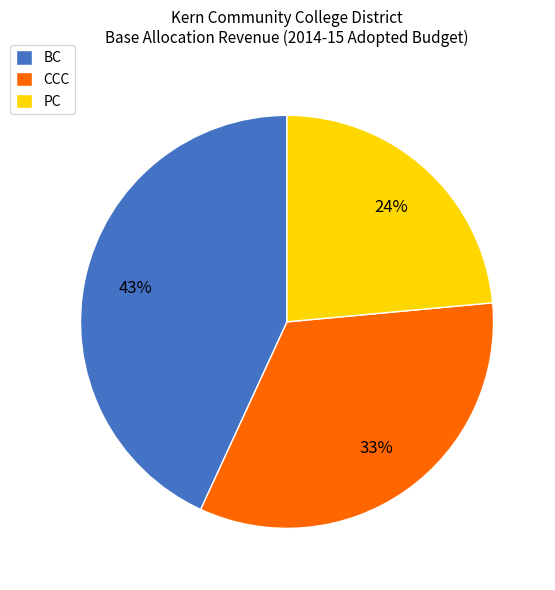

To the nearest percent, what percentage of the pie is PC?

24%